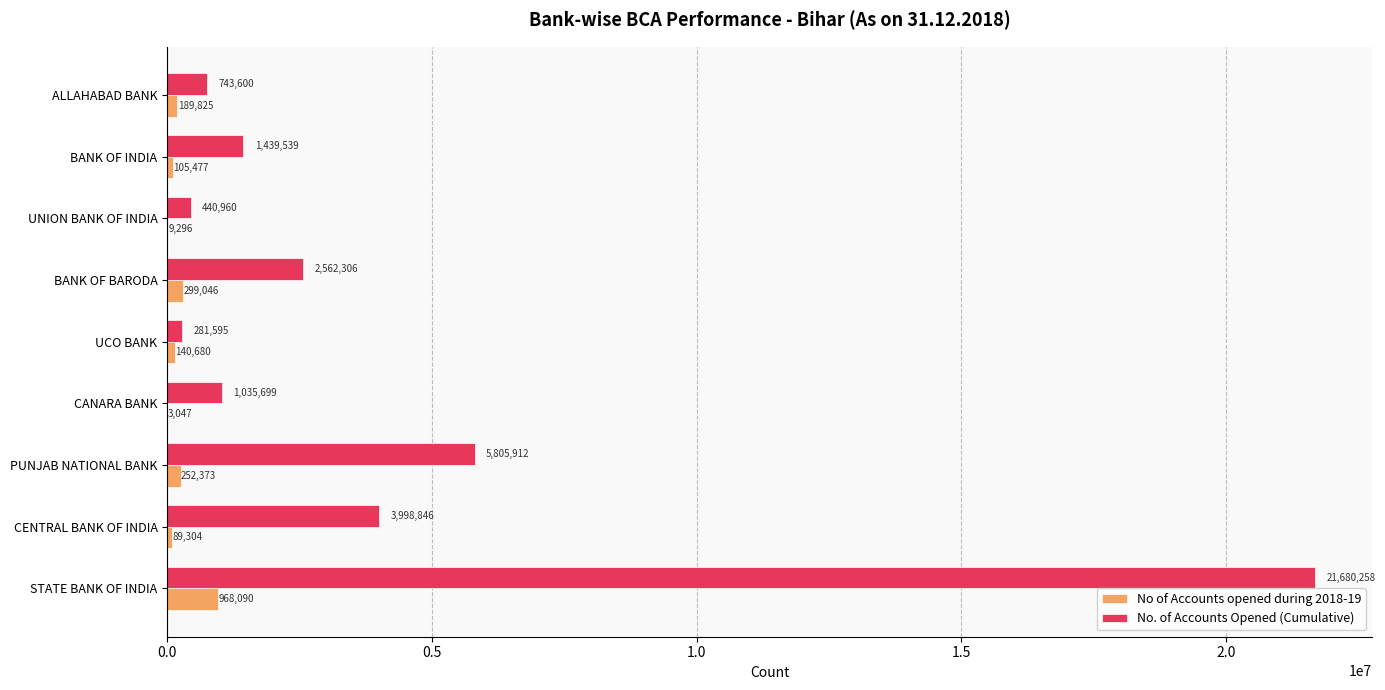

What is the sum of all No. of Accounts Opened (Cumulative) values?

37988715